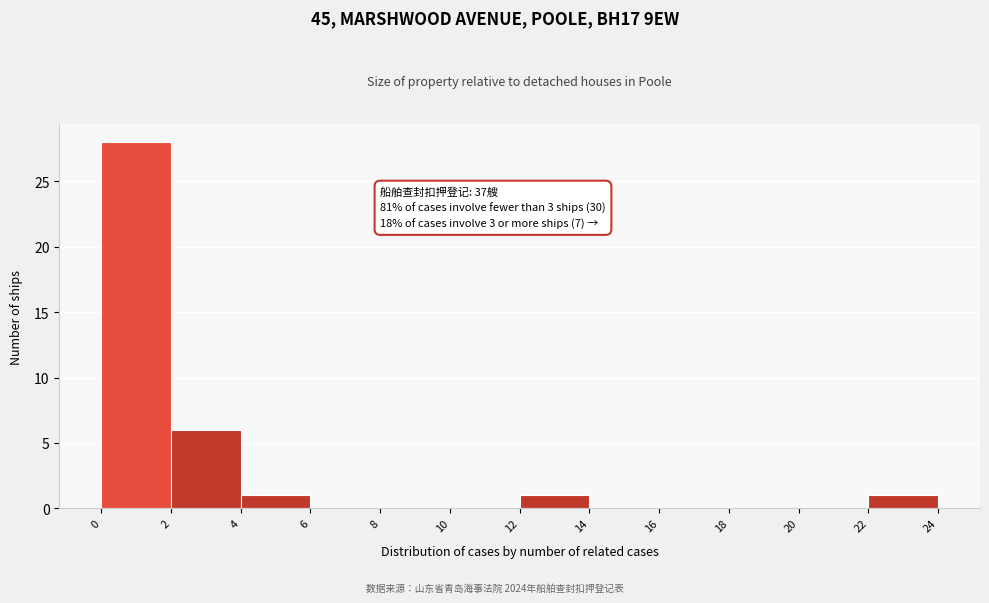

Over which range of the x-axis is the bar tallest?

0 to 2